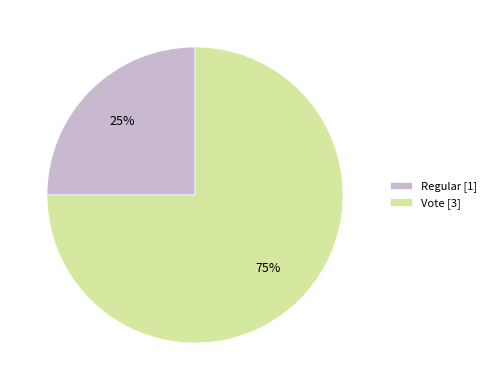

Is it true that Regular is 16% of the pie?

False